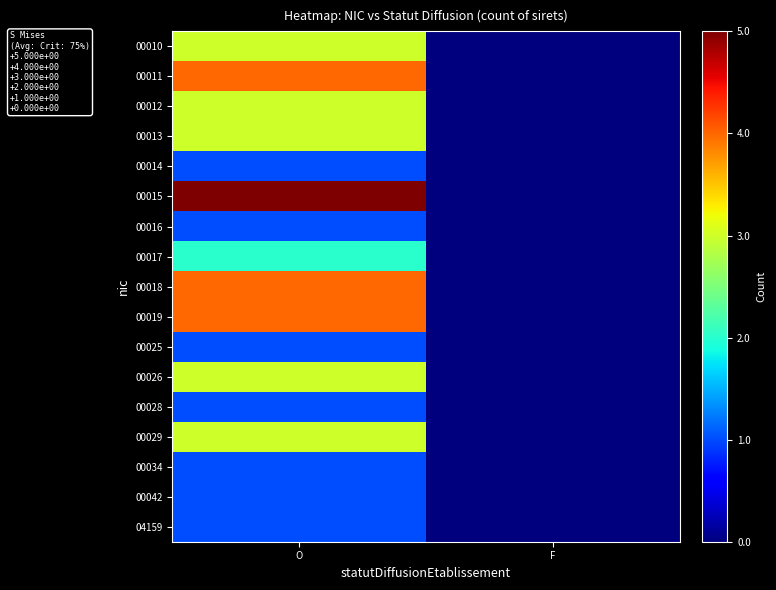

How many categories are shown in the chart?

2